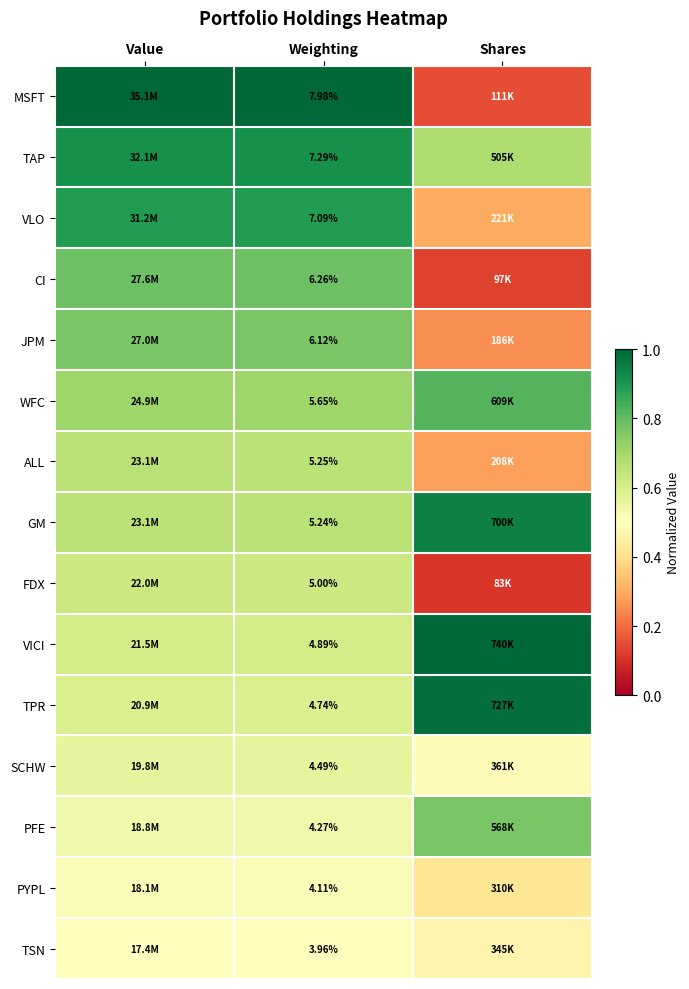

Is the value of TPR at Weighting greater than the value of TAP at Weighting?

No